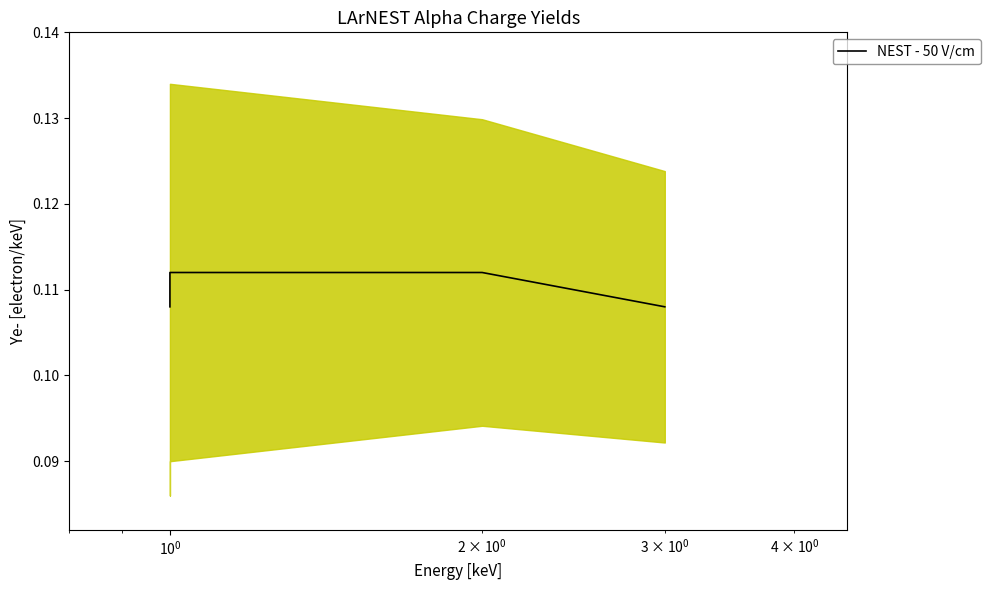

The chart shows a value of 0.2 at $\mathdefault{10^{-1}}$. True or false?

False